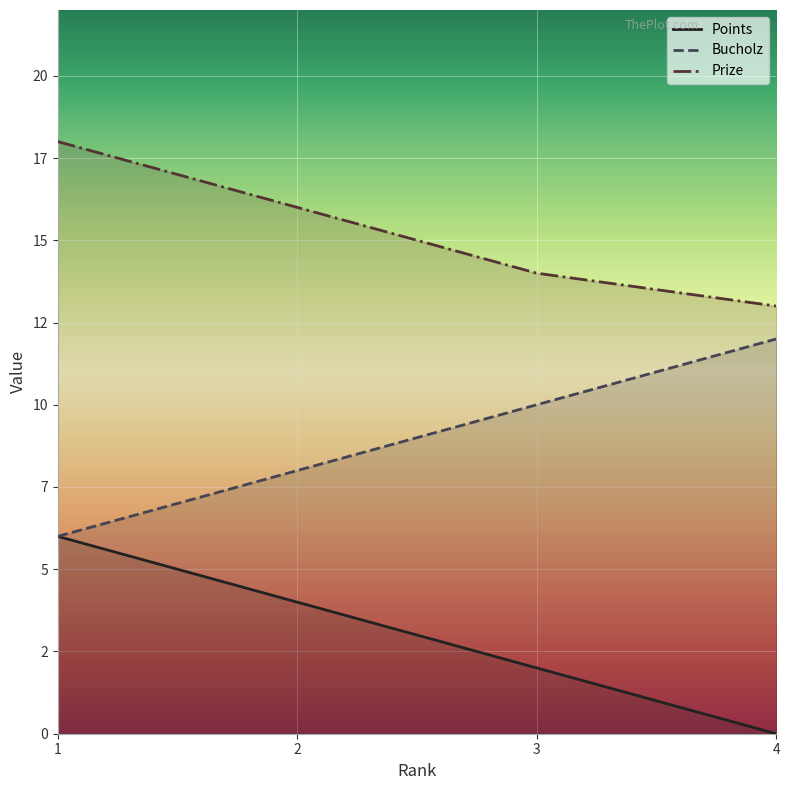

Is it true that Prize equals 14 at 3?

True